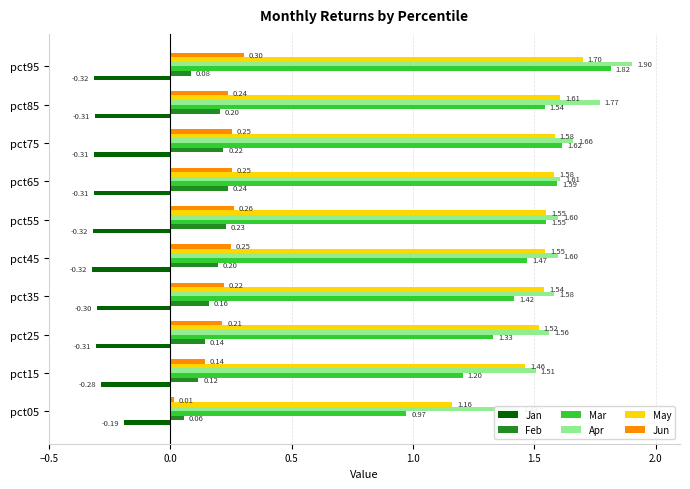

Count the May values in the range 1 to 2.

10